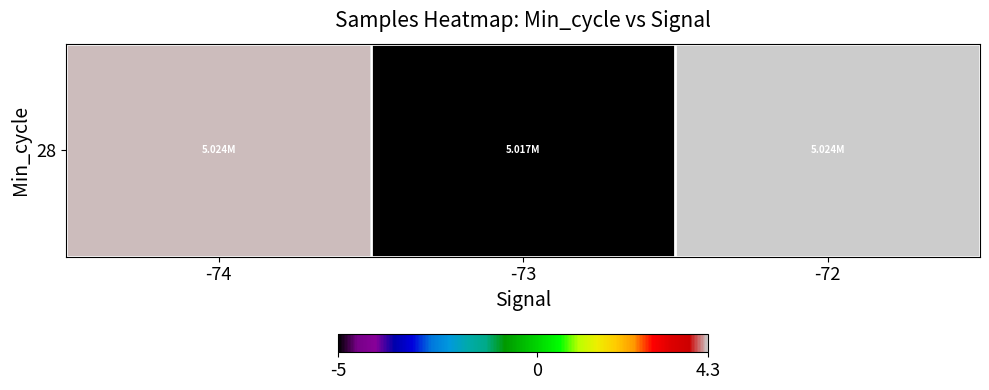

What is the average value?

1.2